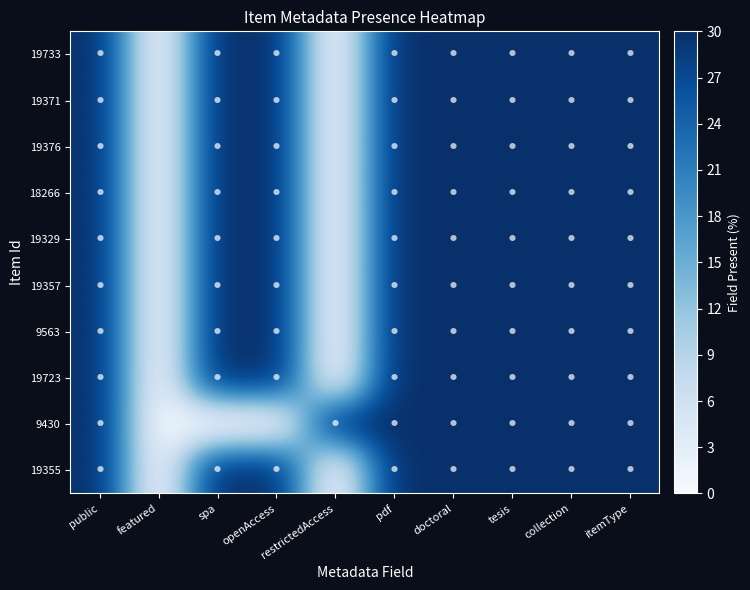

Reading left to right, what are all the values shown in this chart?

19733: public=30	featured=0	spa=30	openAccess=30	restrictedAccess=0	pdf=30	doctoral=30	tesis=30	collection=30	itemType=30
19371: public=30	featured=0	spa=30	openAccess=30	restrictedAccess=0	pdf=30	doctoral=30	tesis=30	collection=30	itemType=30
19376: public=30	featured=0	spa=30	openAccess=30	restrictedAccess=0	pdf=30	doctoral=30	tesis=30	collection=30	itemType=30
18266: public=30	featured=0	spa=30	openAccess=30	restrictedAccess=0	pdf=30	doctoral=30	tesis=30	collection=30	itemType=30
19329: public=30	featured=0	spa=30	openAccess=30	restrictedAccess=0	pdf=30	doctoral=30	tesis=30	collection=30	itemType=30
19357: public=30	featured=0	spa=30	openAccess=30	restrictedAccess=0	pdf=30	doctoral=30	tesis=30	collection=30	itemType=30
9563: public=30	featured=0	spa=30	openAccess=30	restrictedAccess=0	pdf=30	doctoral=30	tesis=30	collection=30	itemType=30
19723: public=30	featured=0	spa=30	openAccess=30	restrictedAccess=0	pdf=30	doctoral=30	tesis=30	collection=30	itemType=30
9430: public=30	featured=0	spa=0	openAccess=0	restrictedAccess=30	pdf=30	doctoral=30	tesis=30	collection=30	itemType=30
19355: public=30	featured=0	spa=30	openAccess=30	restrictedAccess=0	pdf=30	doctoral=30	tesis=30	collection=30	itemType=30